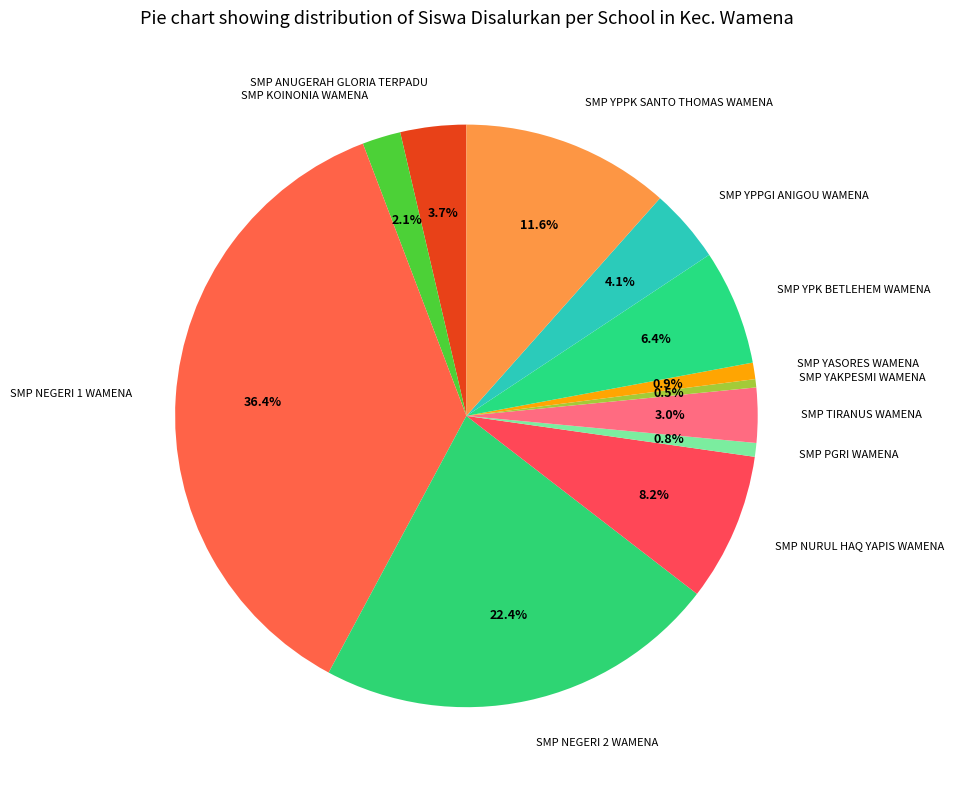

Which slice is the largest?

SMP NEGERI 1 WAMENA